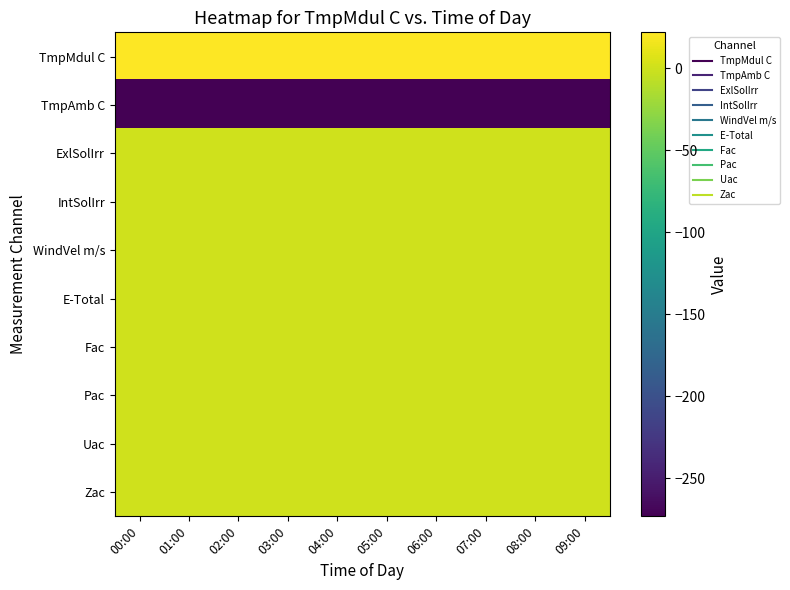

Reading left to right, transcribe all the data shown in this chart.

TmpMdul C: 00:00=21.0	01:00=21.4	02:00=21.2	03:00=21.4	04:00=21.2	05:00=21.0	06:00=21.8	07:00=21.3	08:00=21.2	09:00=20.9
TmpAmb C: 00:00=-273.2	01:00=-273.2	02:00=-273.2	03:00=-273.2	04:00=-273.2	05:00=-273.2	06:00=-273.2	07:00=-273.2	08:00=-273.2	09:00=-273.2
ExlSolIrr: 00:00=0.0	01:00=0.0	02:00=0.0	03:00=0.0	04:00=0.0	05:00=0.0	06:00=0.0	07:00=0.0	08:00=0.0	09:00=0.0
IntSolIrr: 00:00=0.0	01:00=0.0	02:00=0.0	03:00=0.0	04:00=0.0	05:00=0.0	06:00=0.0	07:00=0.0	08:00=0.0	09:00=0.0
WindVel m/s: 00:00=0.0	01:00=0.0	02:00=0.0	03:00=0.0	04:00=0.0	05:00=0.0	06:00=0.0	07:00=0.0	08:00=0.0	09:00=0.0
E-Total: 00:00=0.0	01:00=0.0	02:00=0.0	03:00=0.0	04:00=0.0	05:00=0.0	06:00=0.0	07:00=0.0	08:00=0.0	09:00=0.0
Fac: 00:00=0.0	01:00=0.0	02:00=0.0	03:00=0.0	04:00=0.0	05:00=0.0	06:00=0.0	07:00=0.0	08:00=0.0	09:00=0.0
Pac: 00:00=0.0	01:00=0.0	02:00=0.0	03:00=0.0	04:00=0.0	05:00=0.0	06:00=0.0	07:00=0.0	08:00=0.0	09:00=0.0
Uac: 00:00=0.0	01:00=0.0	02:00=0.0	03:00=0.0	04:00=0.0	05:00=0.0	06:00=0.0	07:00=0.0	08:00=0.0	09:00=0.0
Zac: 00:00=0.0	01:00=0.0	02:00=0.0	03:00=0.0	04:00=0.0	05:00=0.0	06:00=0.0	07:00=0.0	08:00=0.0	09:00=0.0